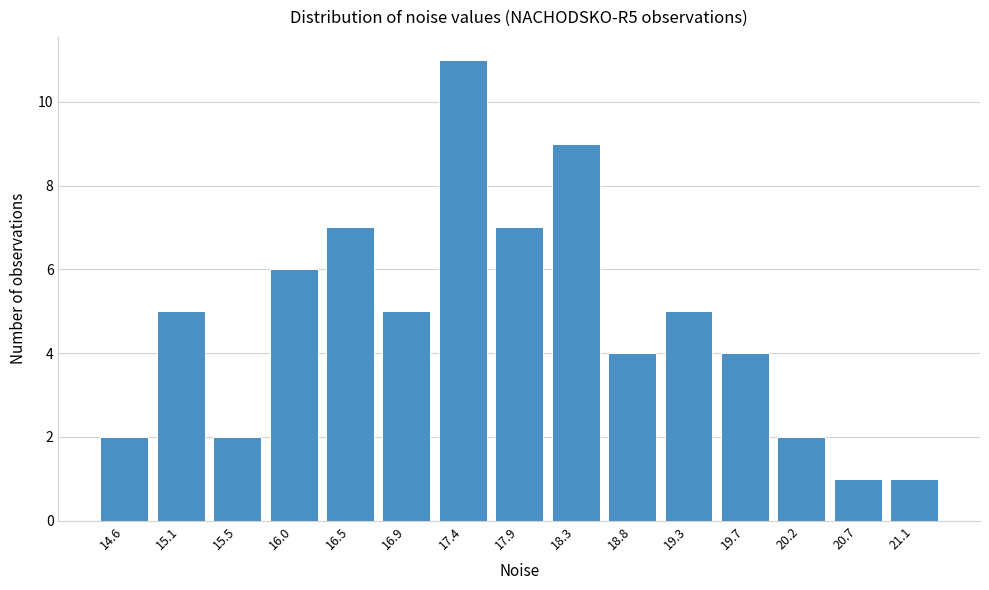

Reading left to right, extract all data points from this chart.

2	5	2	6	7	5	11	7	9	4	5	4	2	1	1